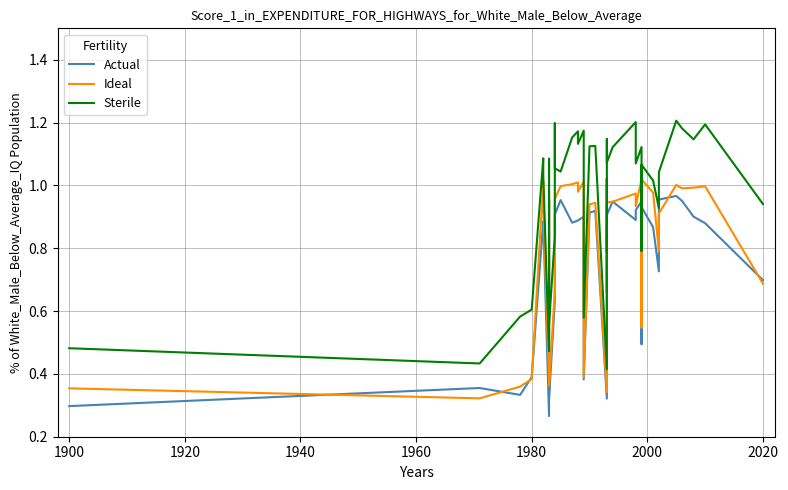

Count the number of data series in this chart.

3